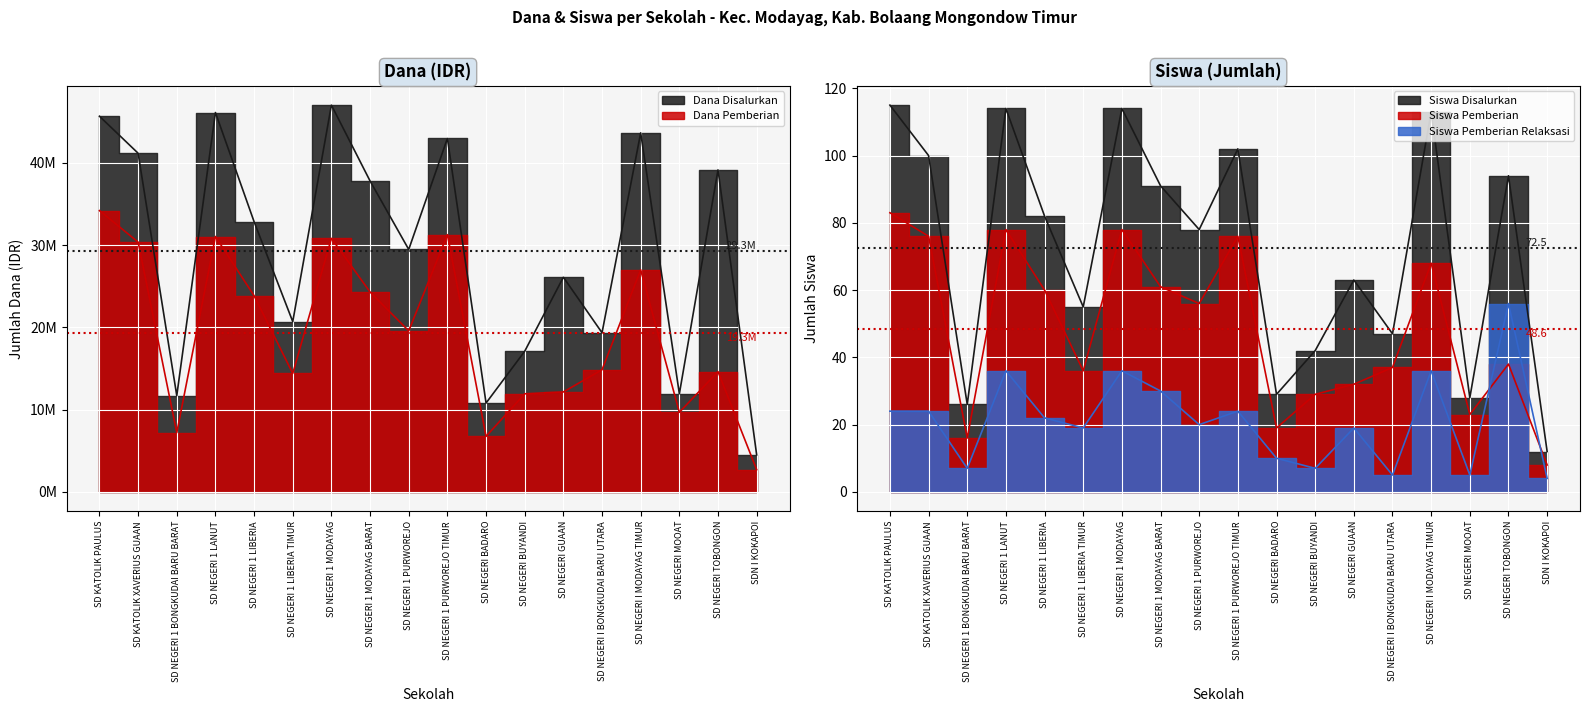

What is the difference between the second highest and minimum values in the Dana Disalurkan series?

41625000